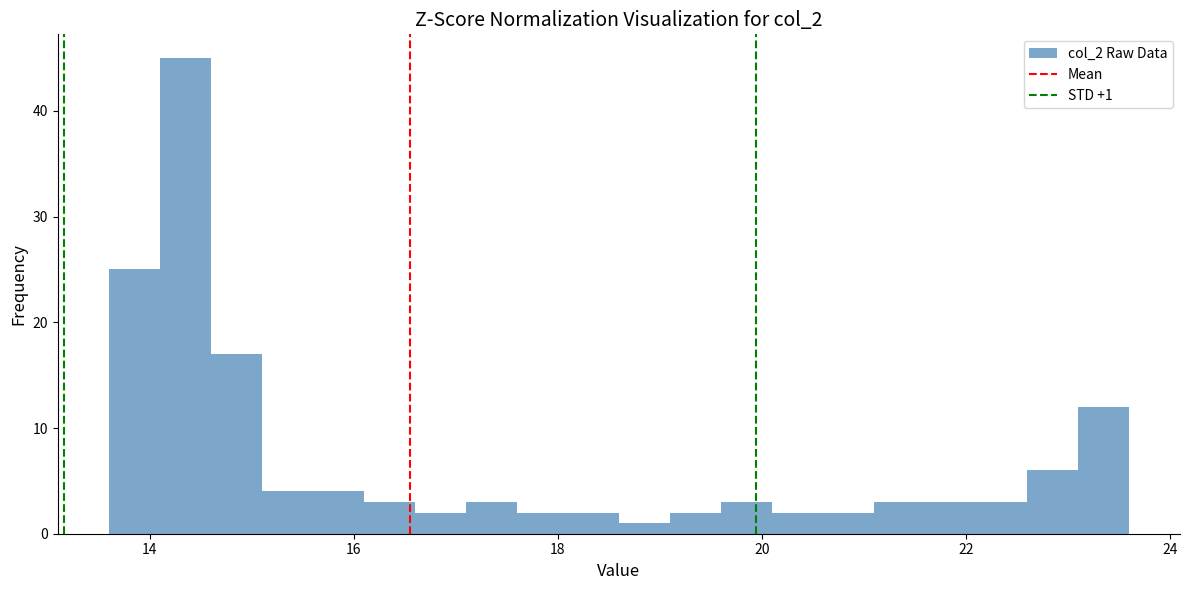

Read against the x-axis, roughly where is the centre of the tallest bar?

14.4